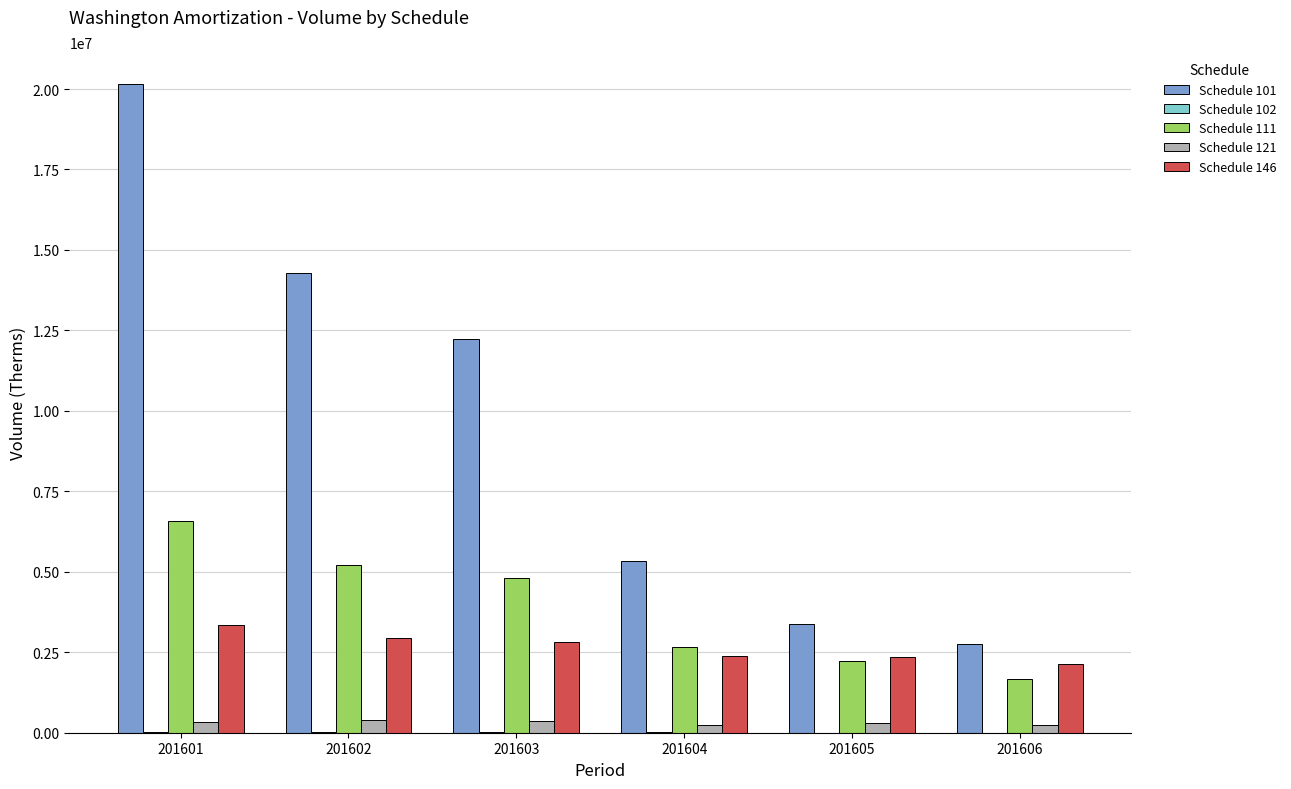

True or false: Schedule 101 has a value of 2765049 at 201606.

True